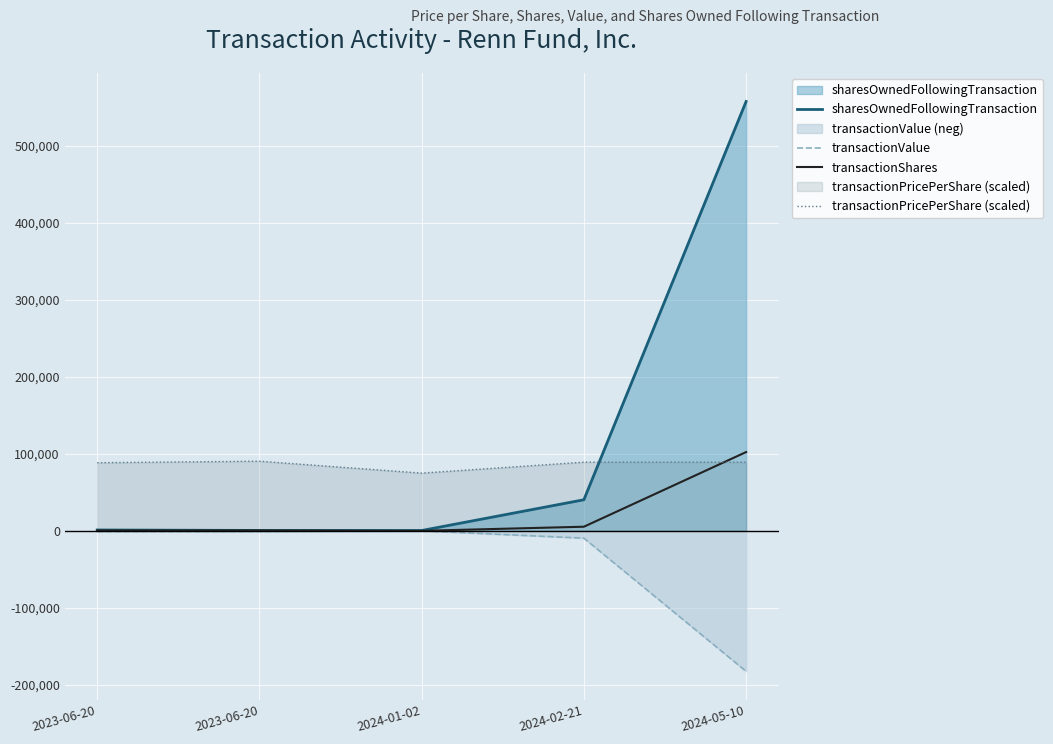

What is the difference between the highest and lowest values at 2024-01-02?

75006